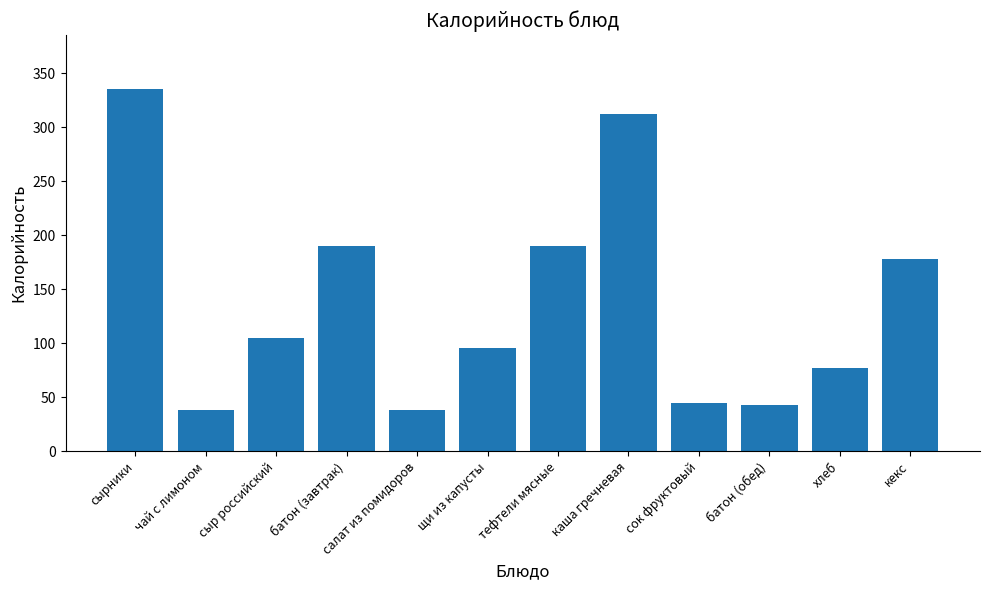

What is the difference between the second highest and minimum values?

274